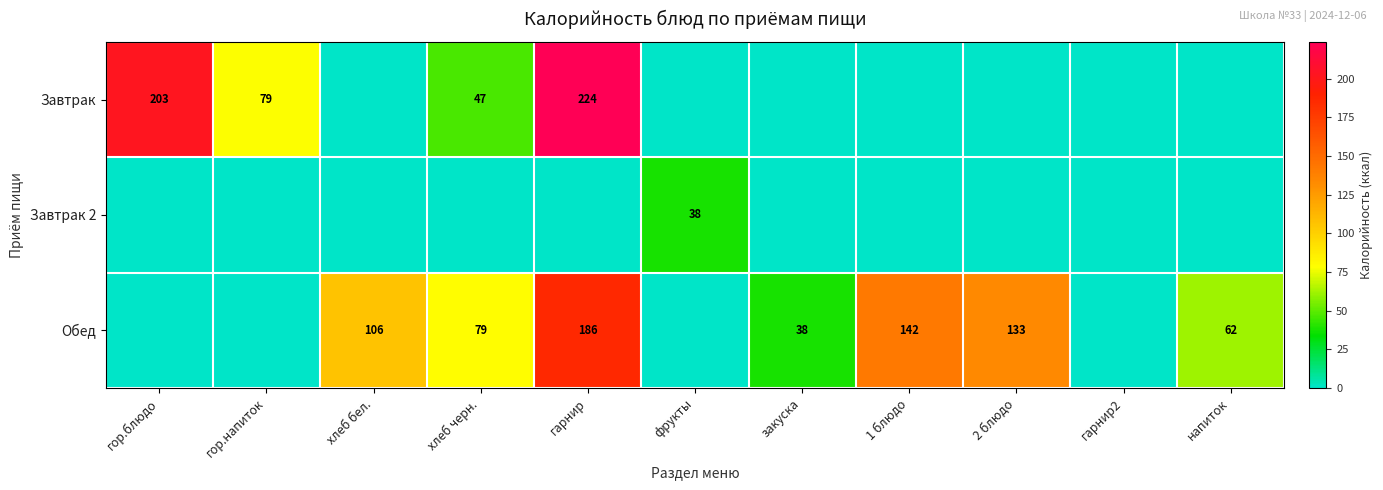

What is the difference between the Обед values at гарнир and закуска?

148